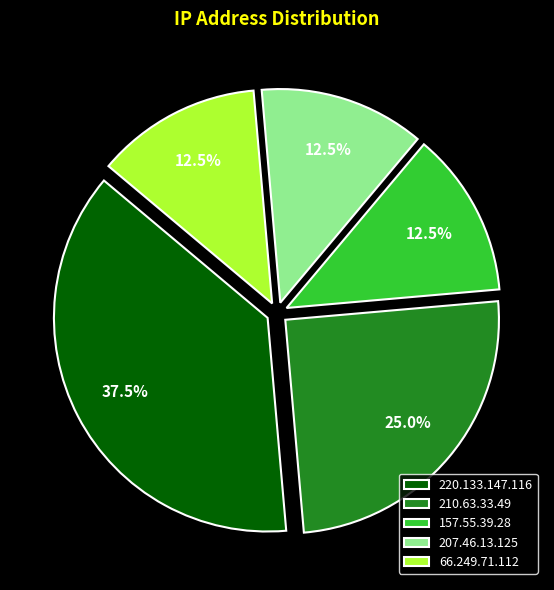

Count the number of slices in the pie.

5